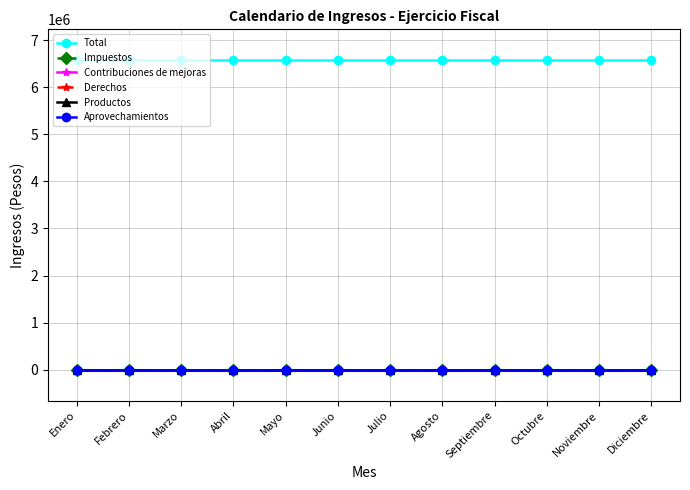

What is the total value across all series at Noviembre?

6577251.4